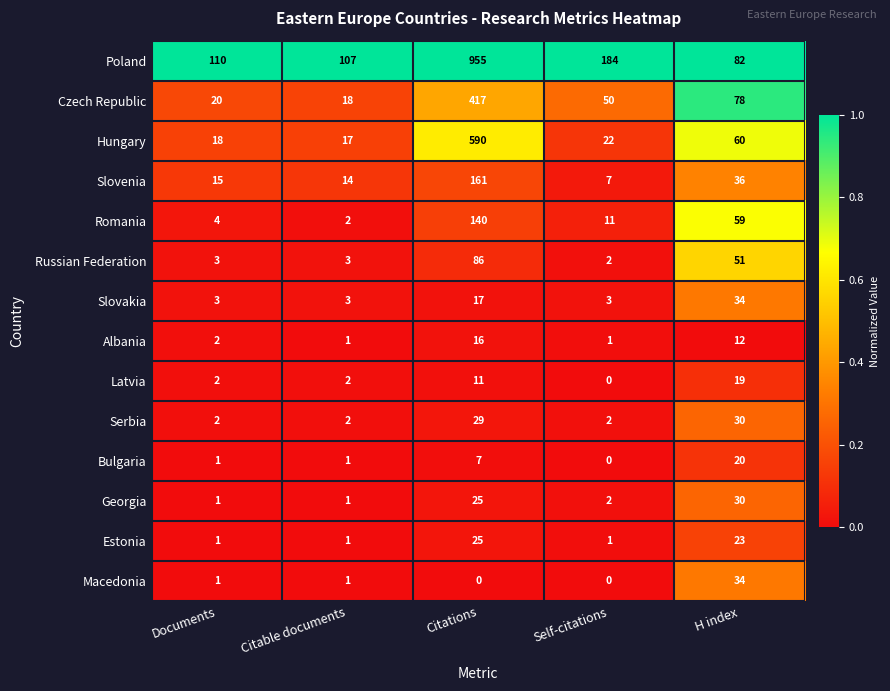

Which series has the widest spread of values?

Poland